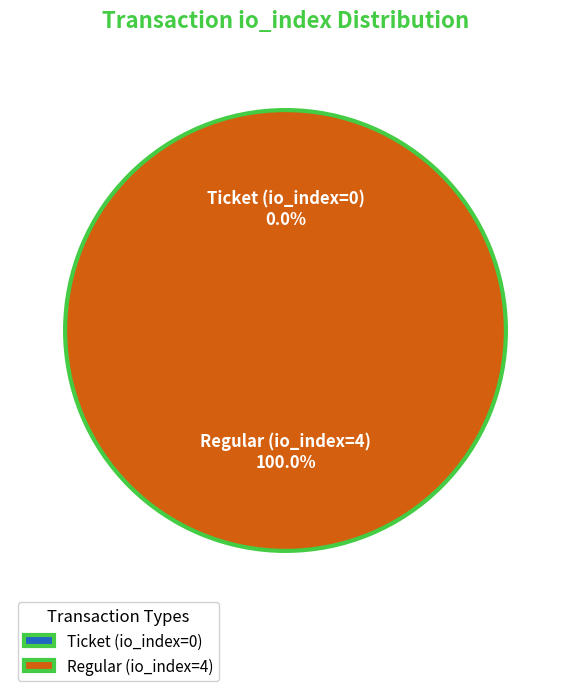

To the nearest percent, what is the difference between the largest and smallest slice percentages?

100%